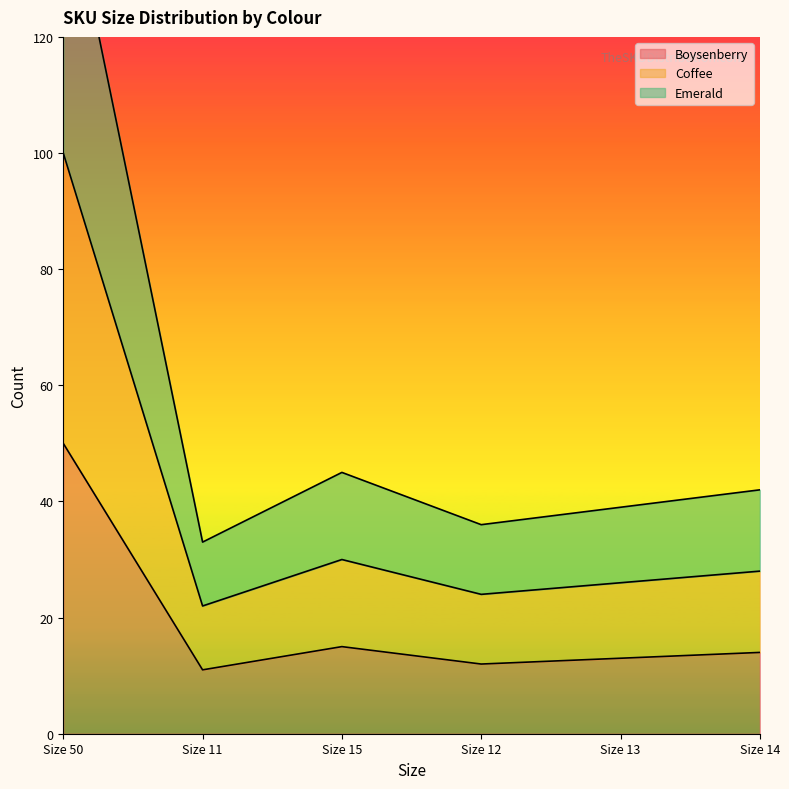

True or false: Boysenberry and Emerald cross at least once.

False